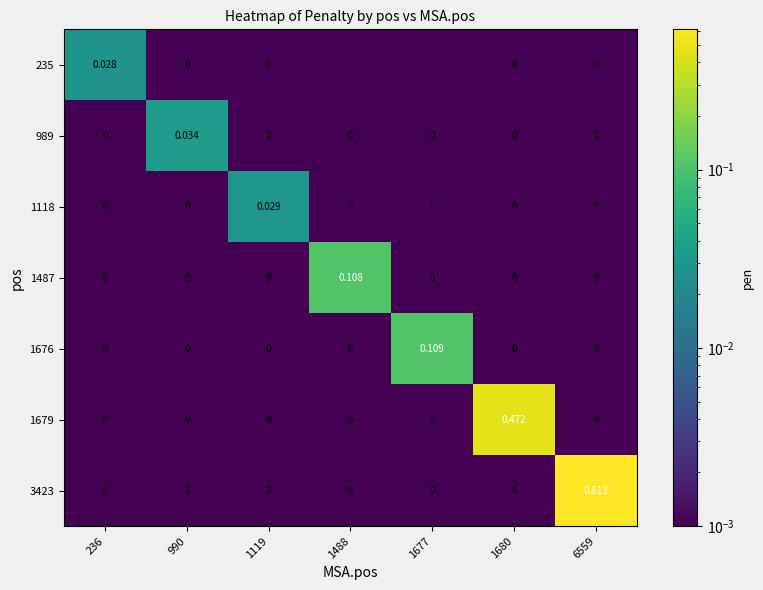

At how many categories does at least one series exceed 0?

7